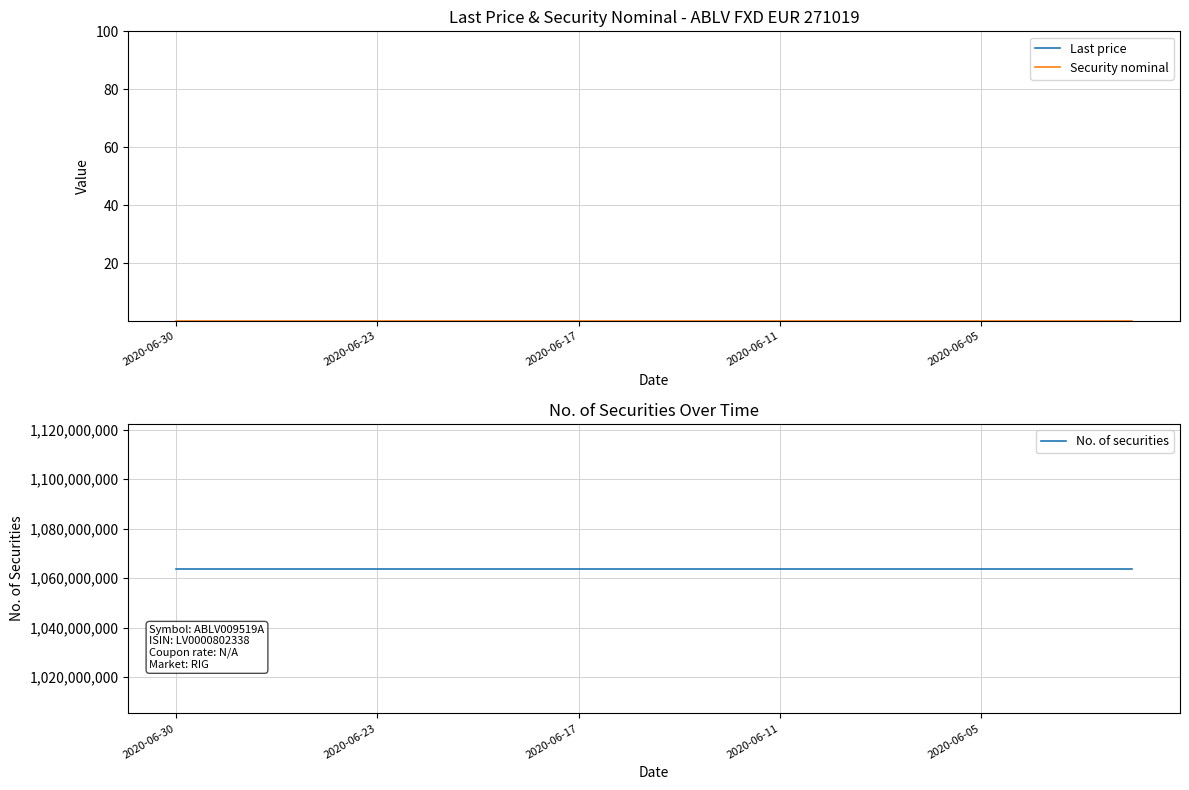

Which series has the largest range (max minus min)?

Last price